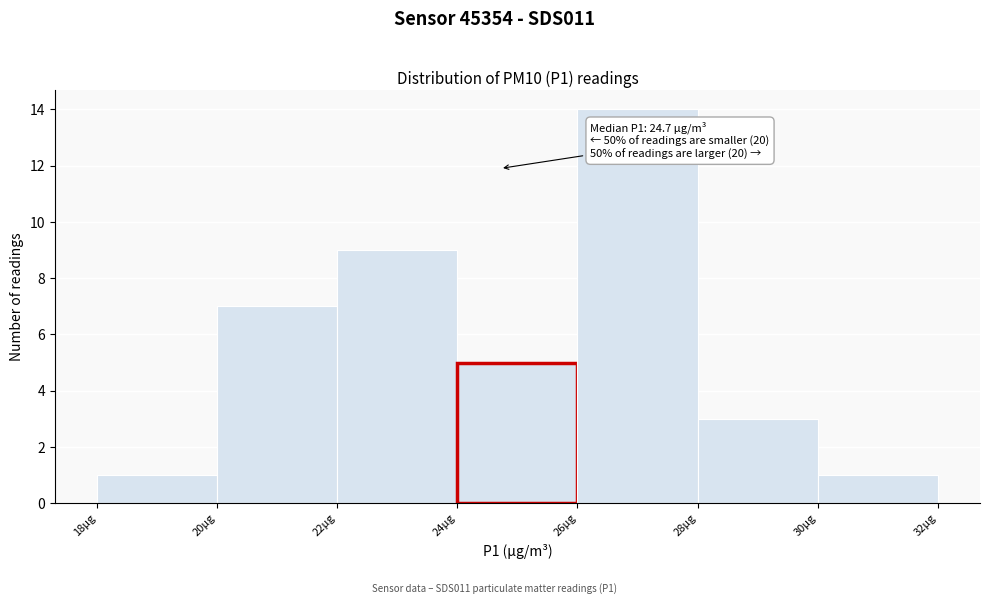

Over which range of the x-axis is the bar tallest?

26 to 28